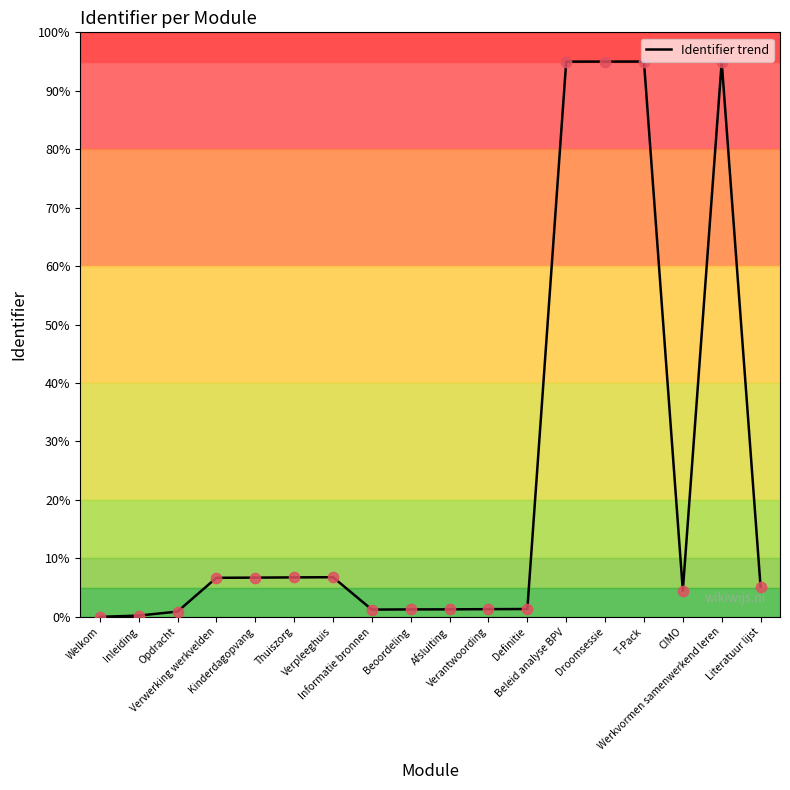

What is the change in value from Inleiding to Afsluiting?

+1.1